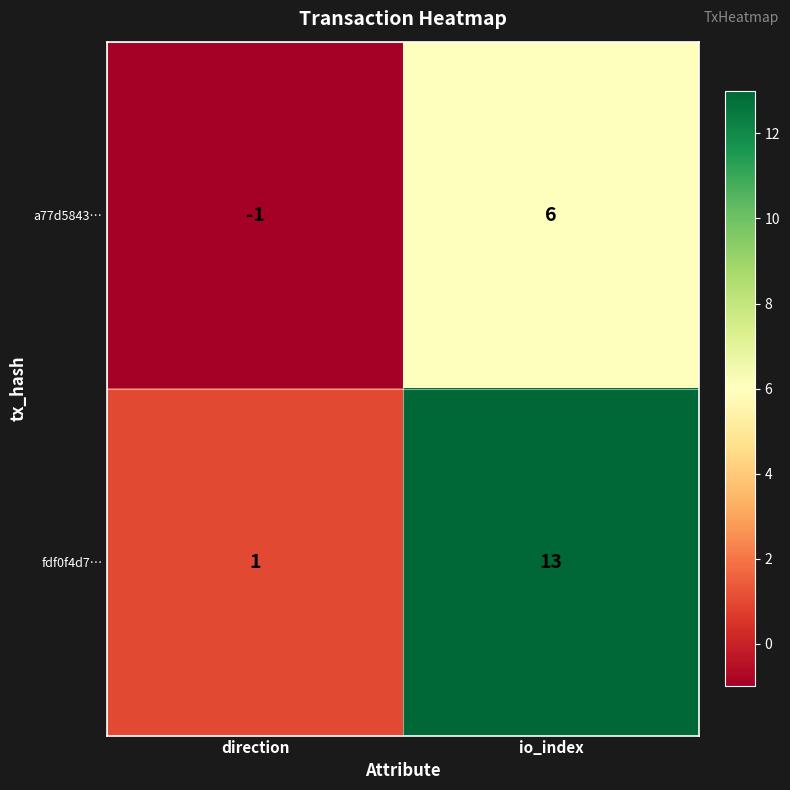

The value of fdf0f4d7… at io_index is 18. True or false?

False